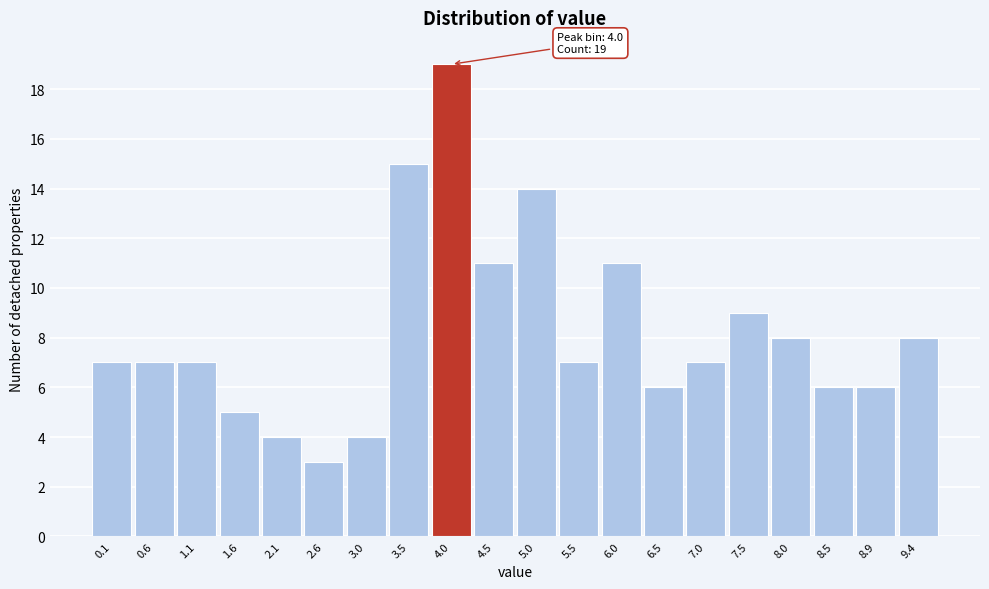

Reading left to right, transcribe all the data shown in this chart.

0.1=7	0.6=7	1.1=7	1.6=5	2.1=4	2.6=3	3.0=4	3.5=15	4.0=19	4.5=11	5.0=14	5.5=7	6.0=11	6.5=6	7.0=7	7.5=9	8.0=8	8.5=6	8.9=6	9.4=8